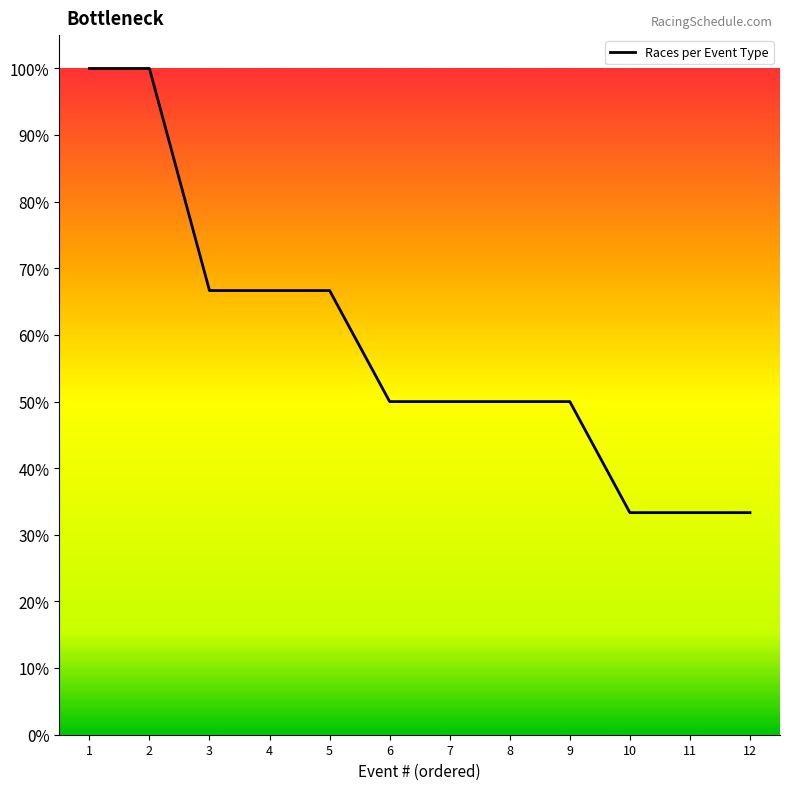

The chart shows a value of 55.8 at 12. True or false?

False